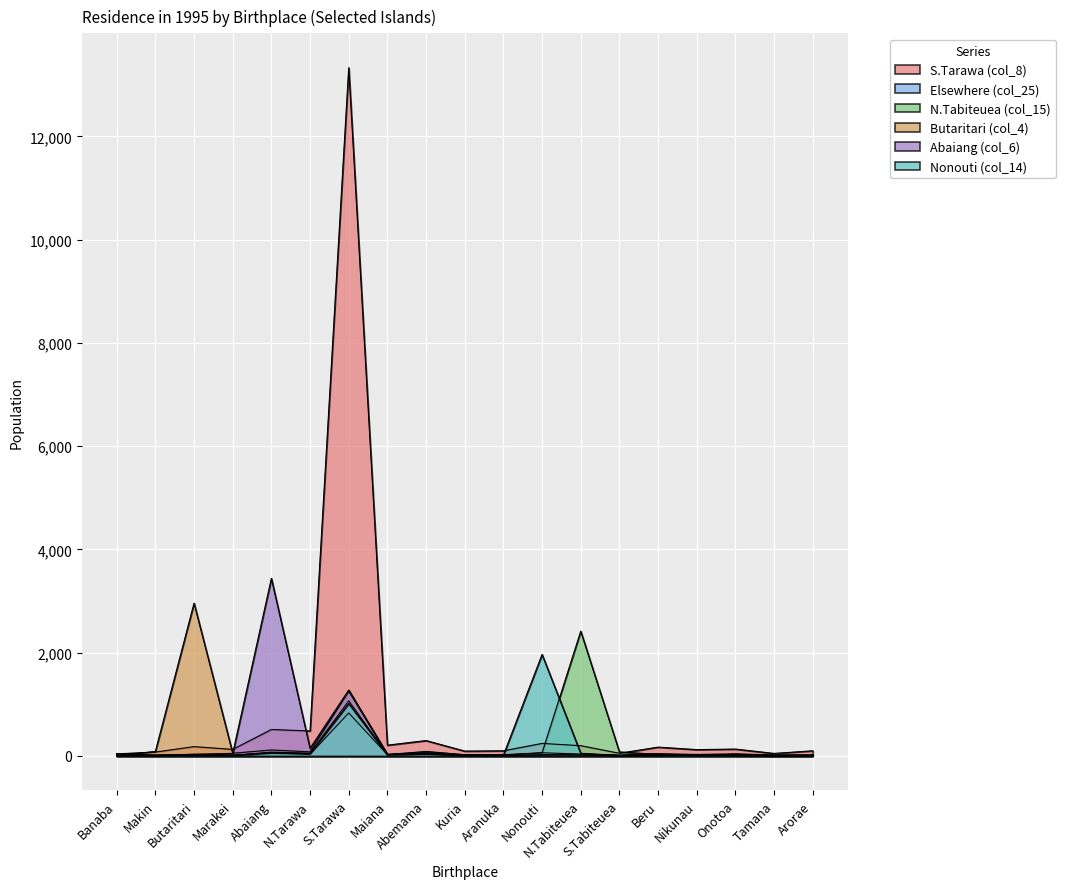

How many lines are shown in the chart?

6